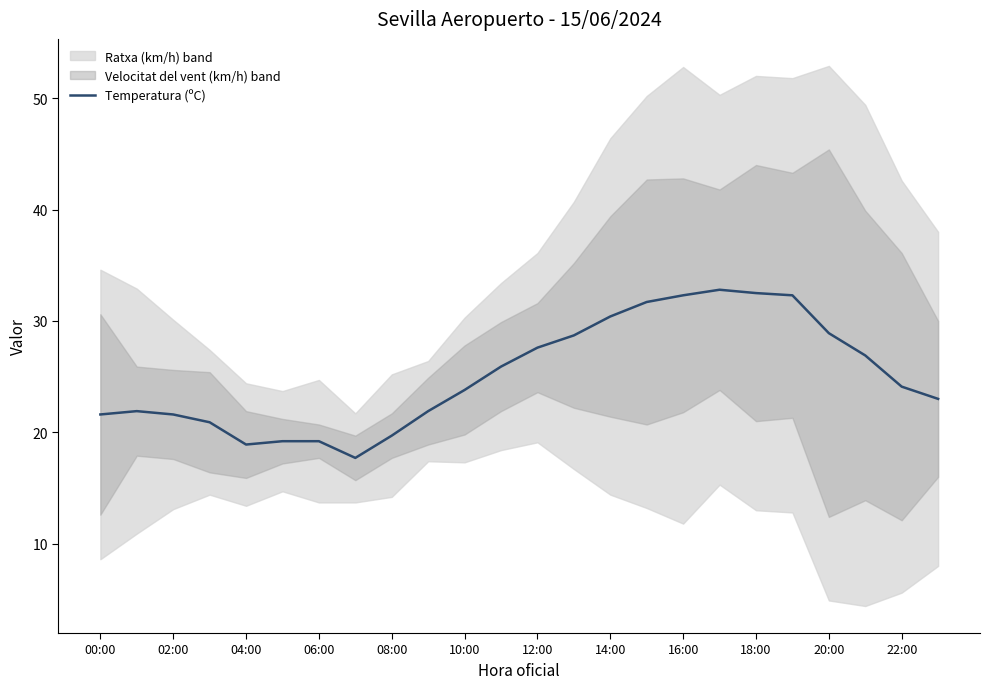

What is the label of the 1st point from the left?

00:00